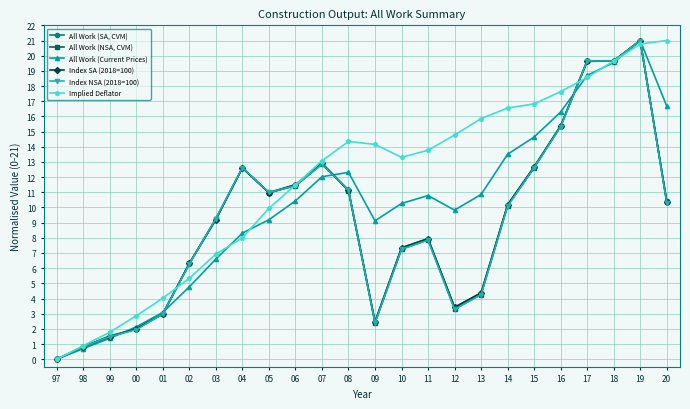

What are all the series names shown in the legend?

All Work (SA, CVM), All Work (NSA, CVM), All Work (Current Prices), Index SA (2018=100), Index NSA (2018=100), Implied Deflator